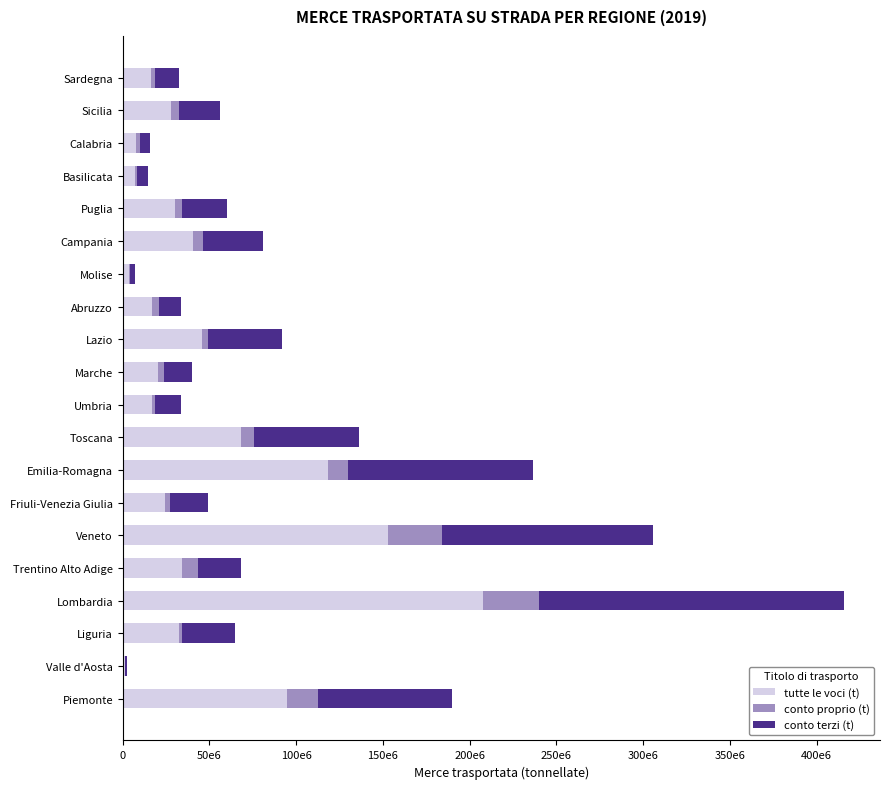

At how many categories does at least one series exceed 133946312?

2